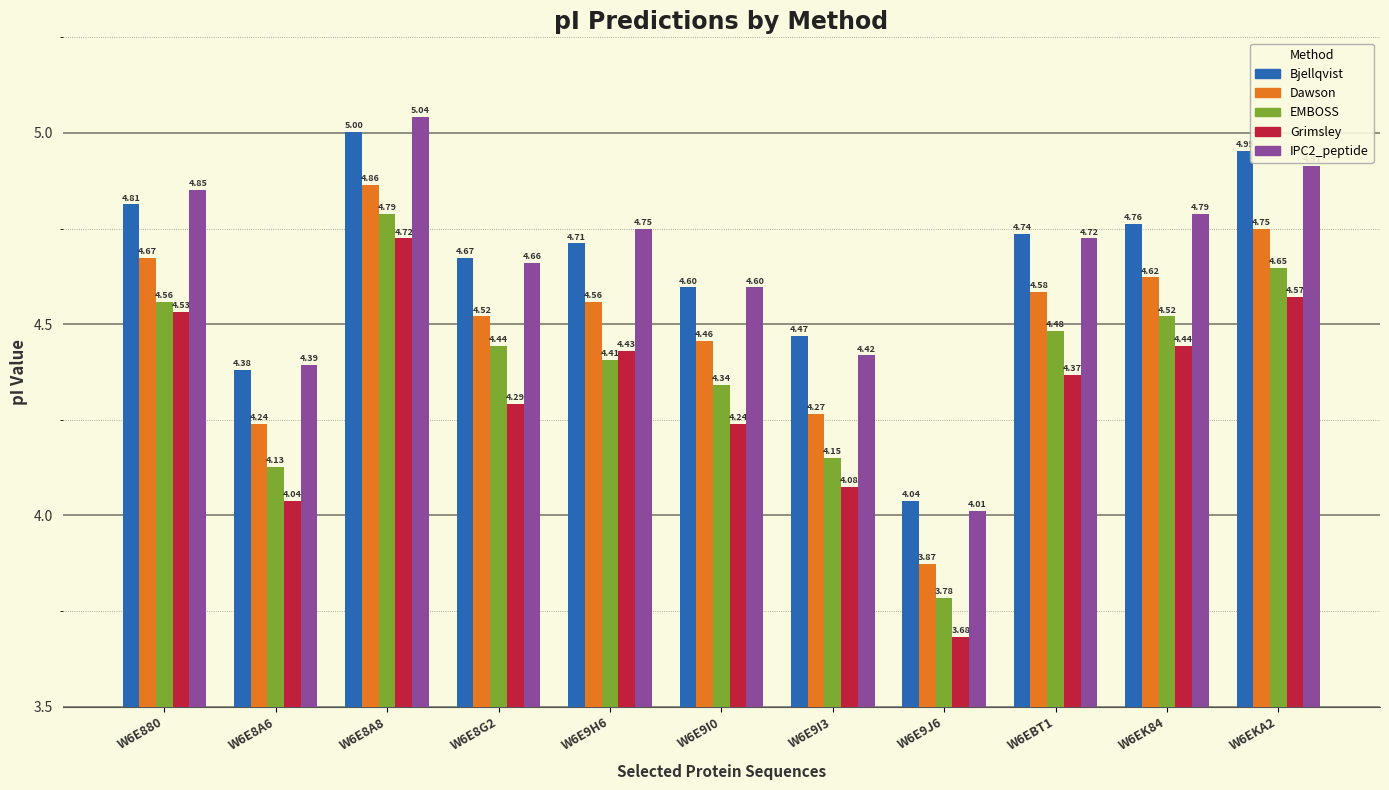

At how many categories does at least one series exceed 3?

11